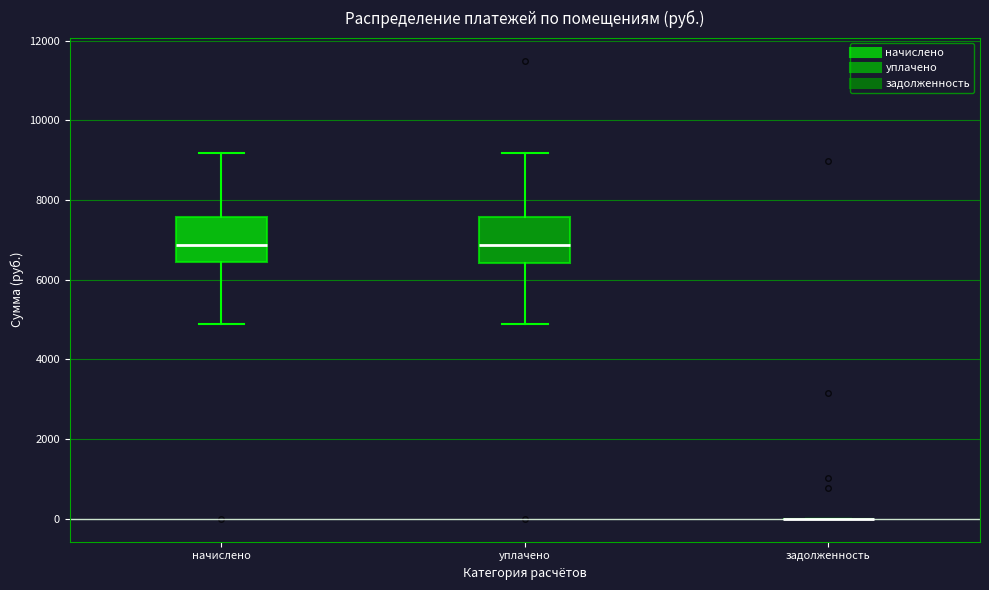

Where does the upper whisker of the box for уплачено end on the y-axis? The values are not printed on the chart, so give them approximately, as read against the axis.

9200